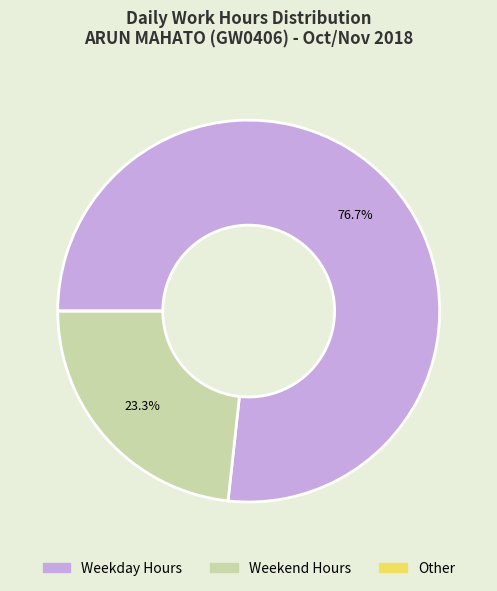

Is the sum of Weekday Hours and Weekend Hours greater than half?

Yes